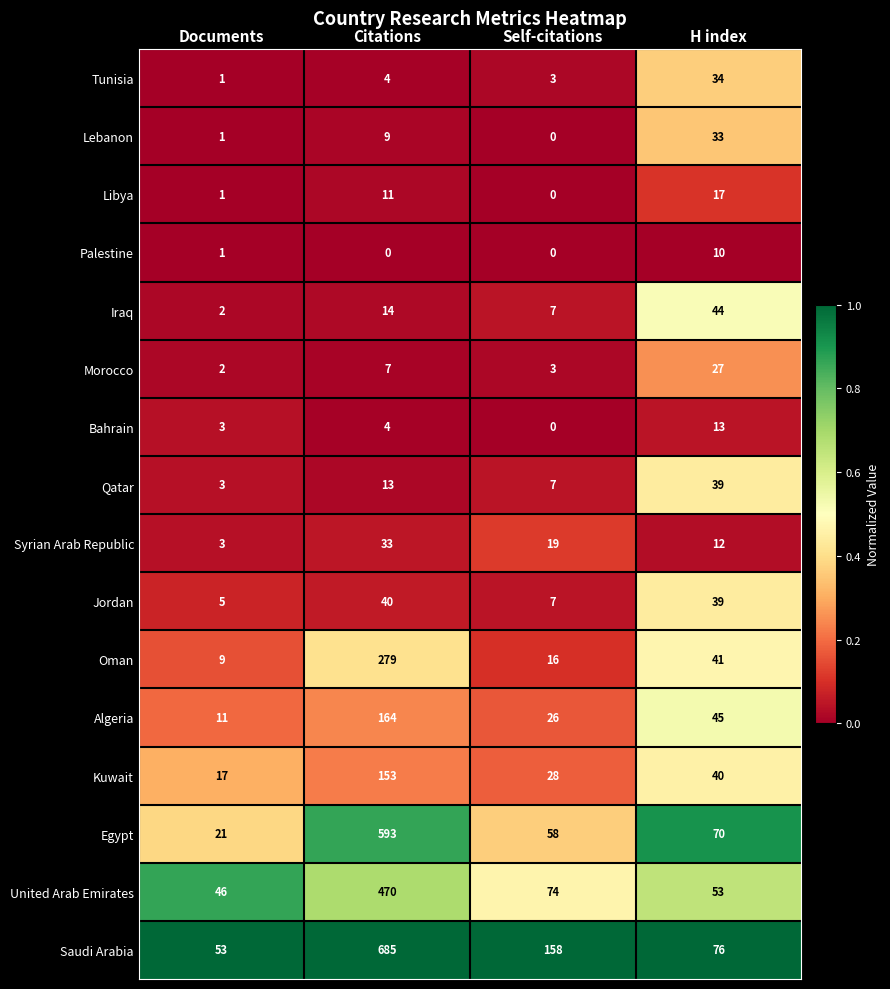

Is it true that Iraq equals 7 at Self-citations?

True